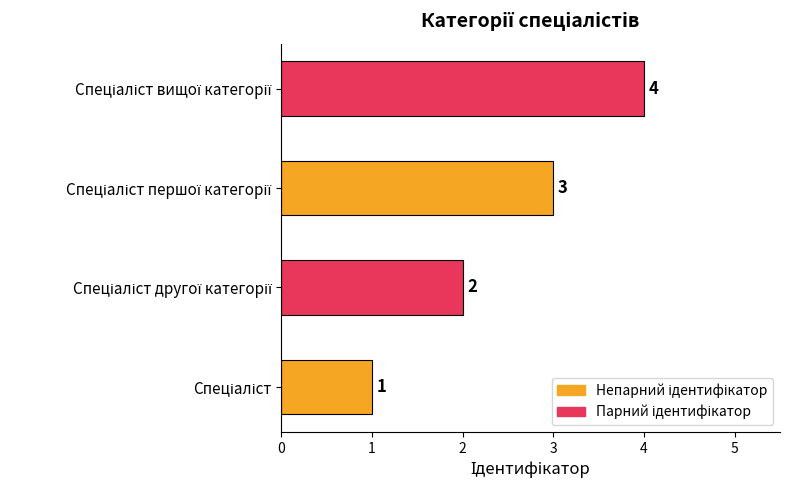

What is the difference between the maximum and minimum values?

3